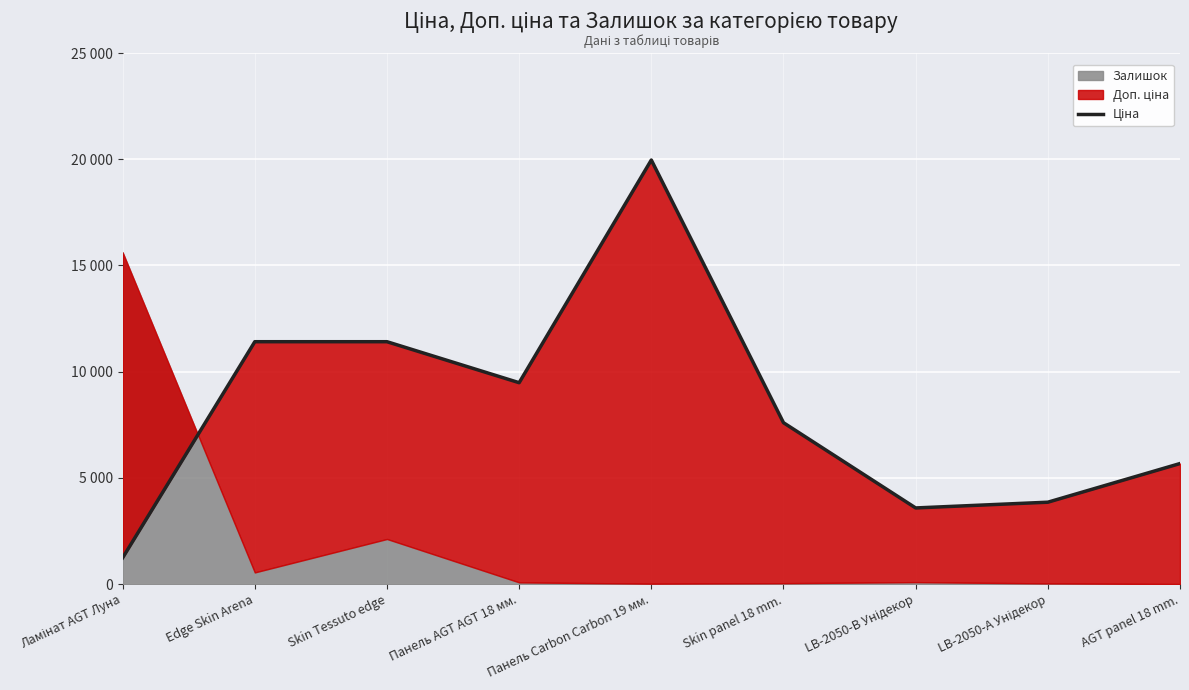

List the labels in order of value, largest first.

Панель Carbon Carbon 19 мм., Edge Skin Arena, Skin Tessuto edge, Панель AGT AGT 18 мм., Skin panel 18 mm., AGT panel 18 mm., LB-2050-А Унідекор, LB-2050-В Унідекор, Ламінат AGT Луна